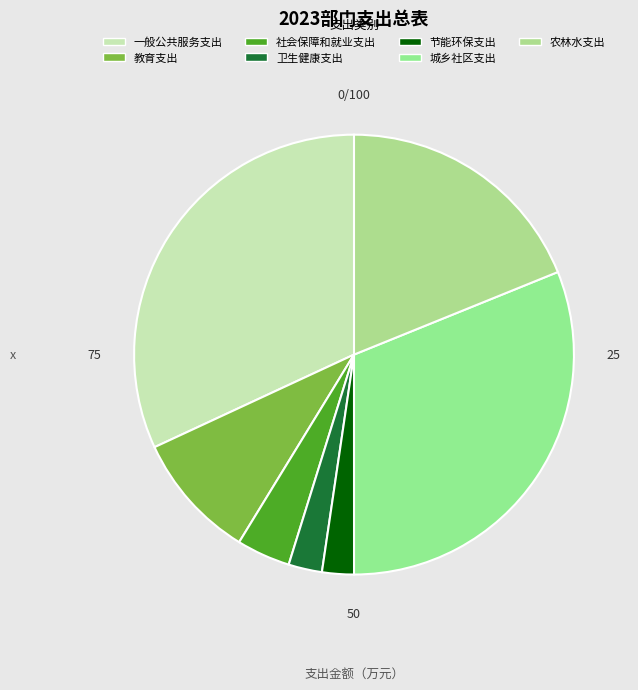

Which has a higher value, 节能环保支出 or 社会保障和就业支出?

社会保障和就业支出